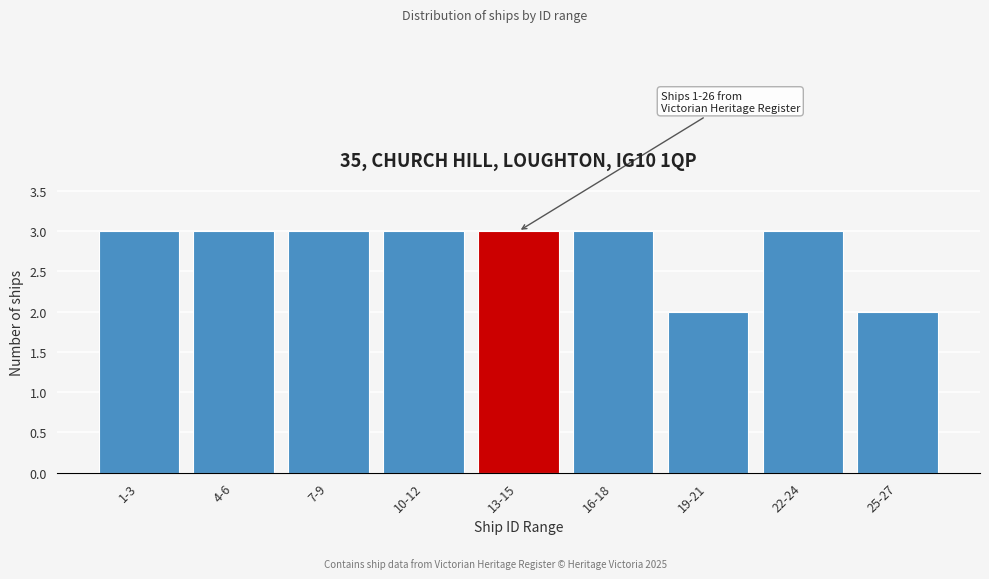

Reading left to right, what are all the values shown in this chart?

1-3=3	4-6=3	7-9=3	10-12=3	13-15=3	16-18=3	19-21=2	22-24=3	25-27=2